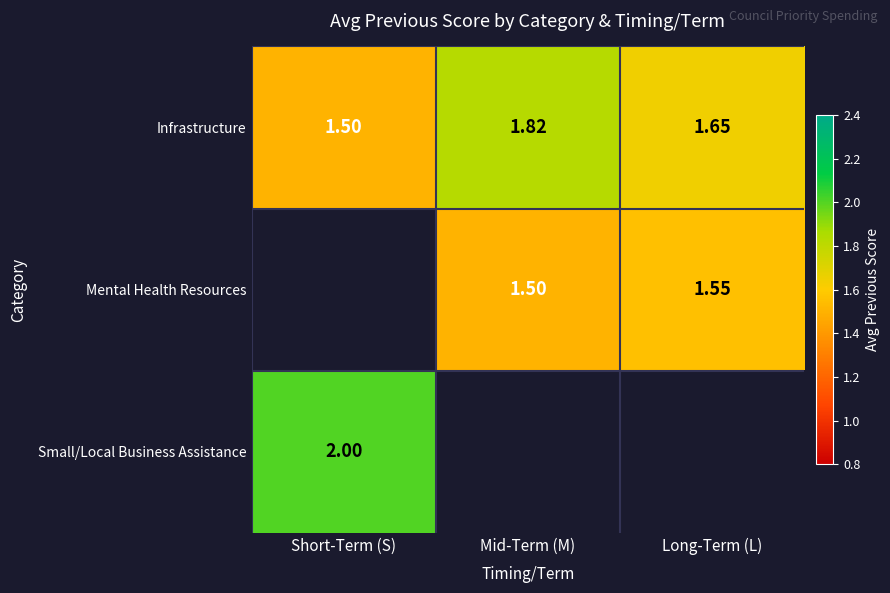

Is the value of Mental Health Resources at Mid-Term (M) greater than the value of Infrastructure at Long-Term (L)?

No